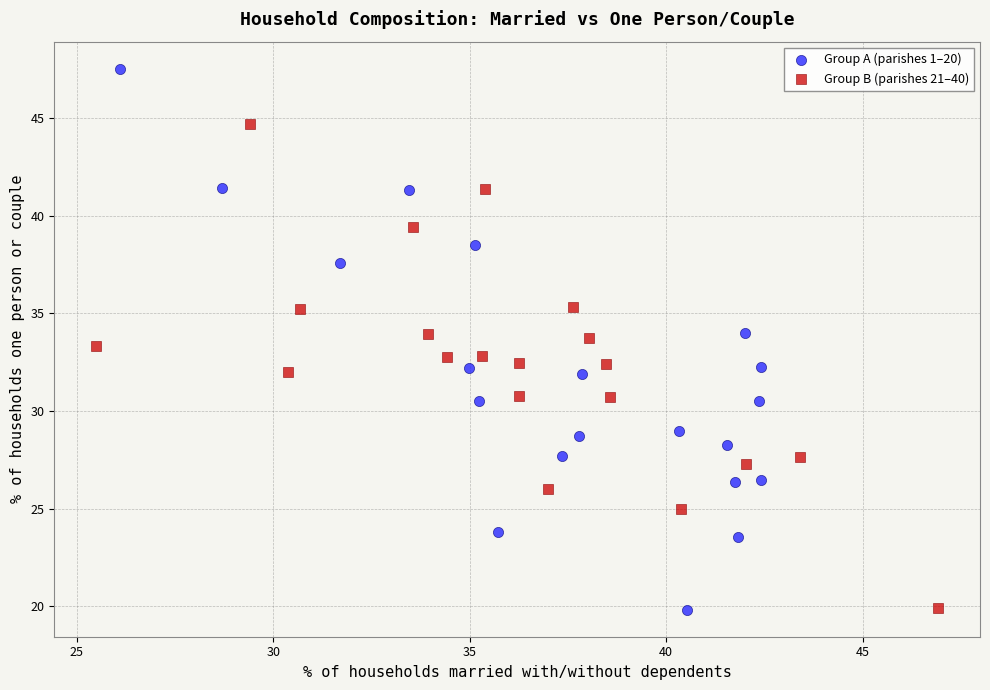

Which series reaches the maximum Y coordinate?

Group A (parishes 1–20)